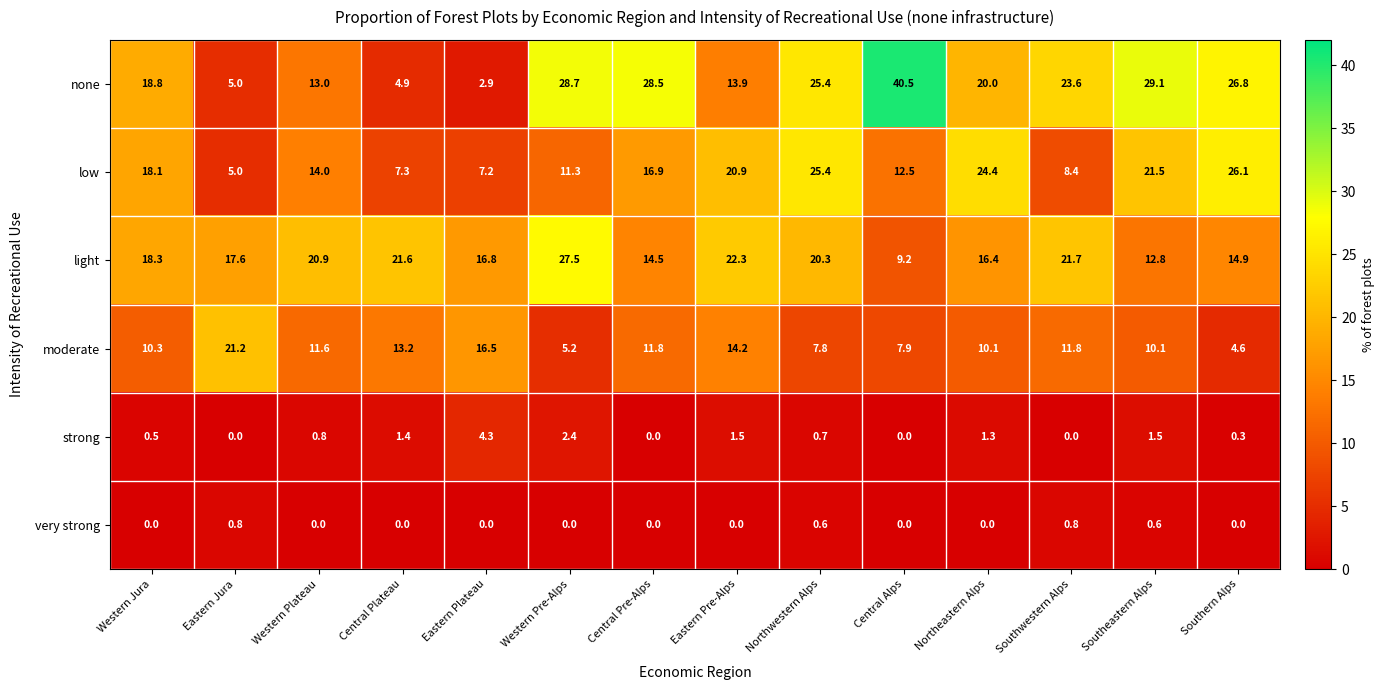

What is the greatest value displayed?

40.5